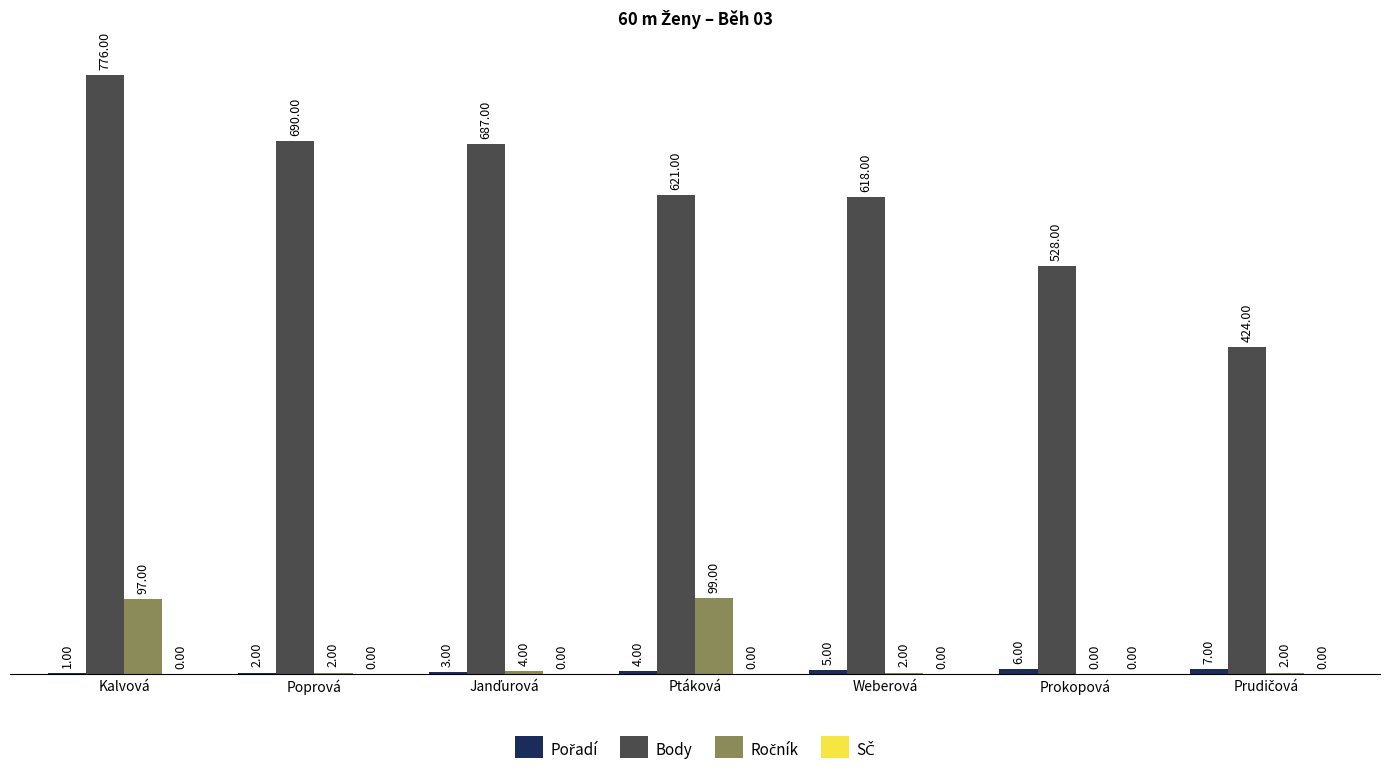

At which label is Body closest to 600?

Weberová